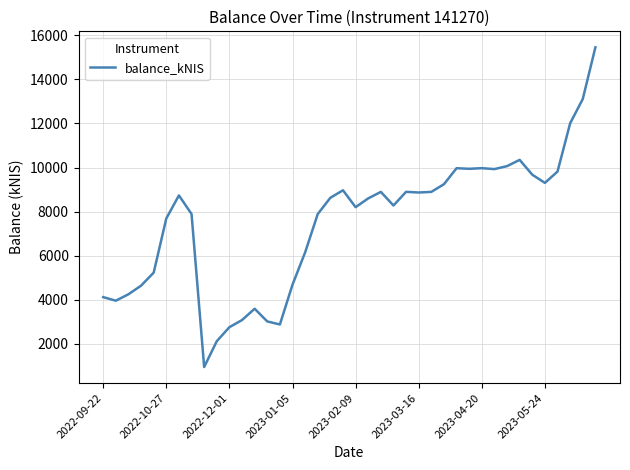

What is the greatest value displayed?

15454.5